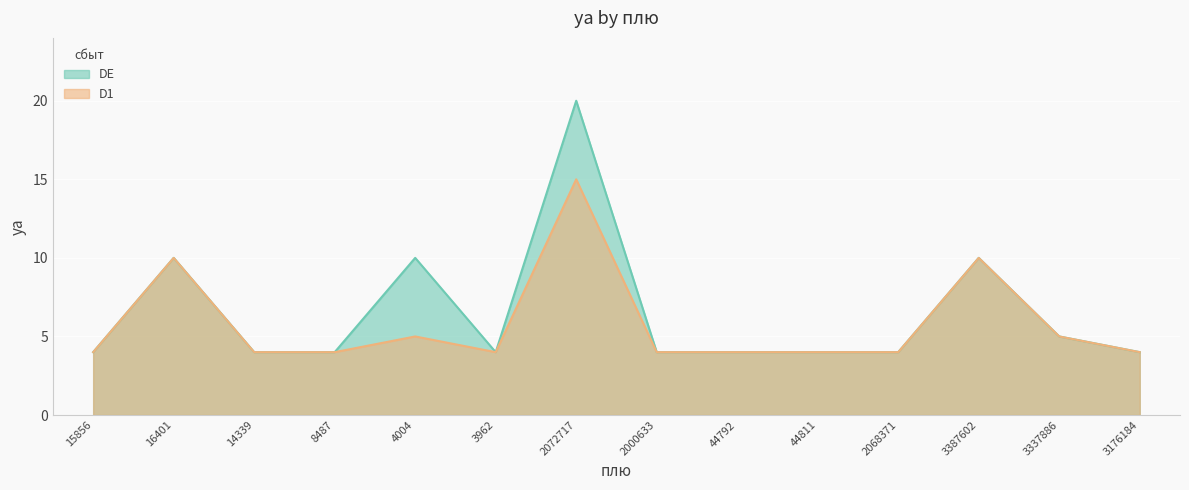

At which category does the data reach its first local peak?

16401